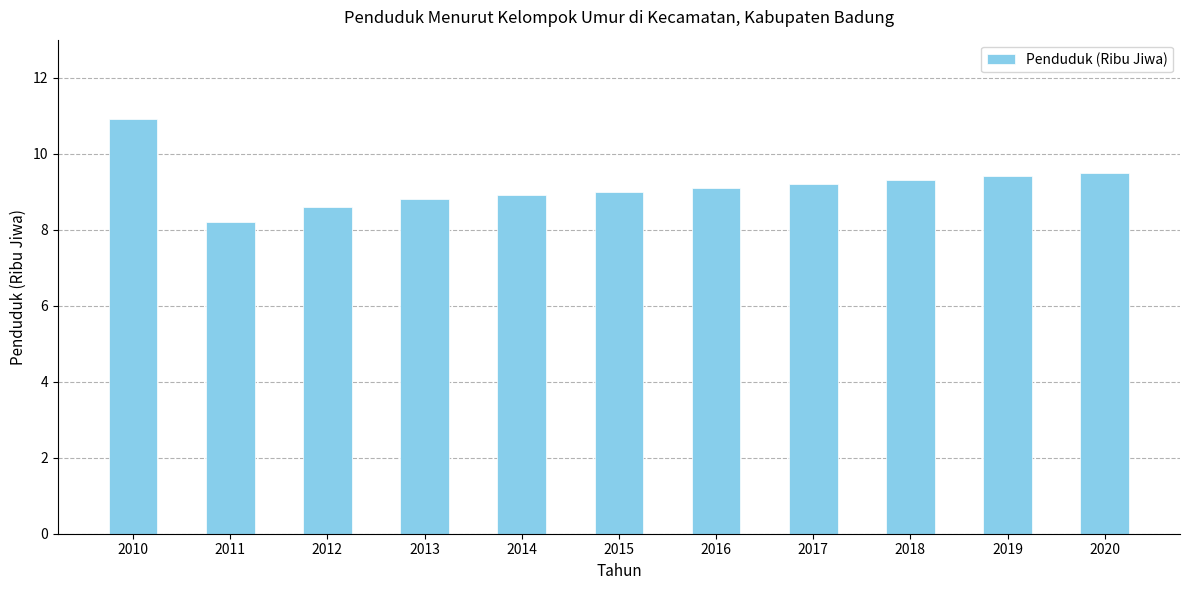

Reading left to right, what are all the values shown in this chart?

10.9	8.2	8.6	8.8	8.9	9.0	9.1	9.2	9.3	9.4	9.5